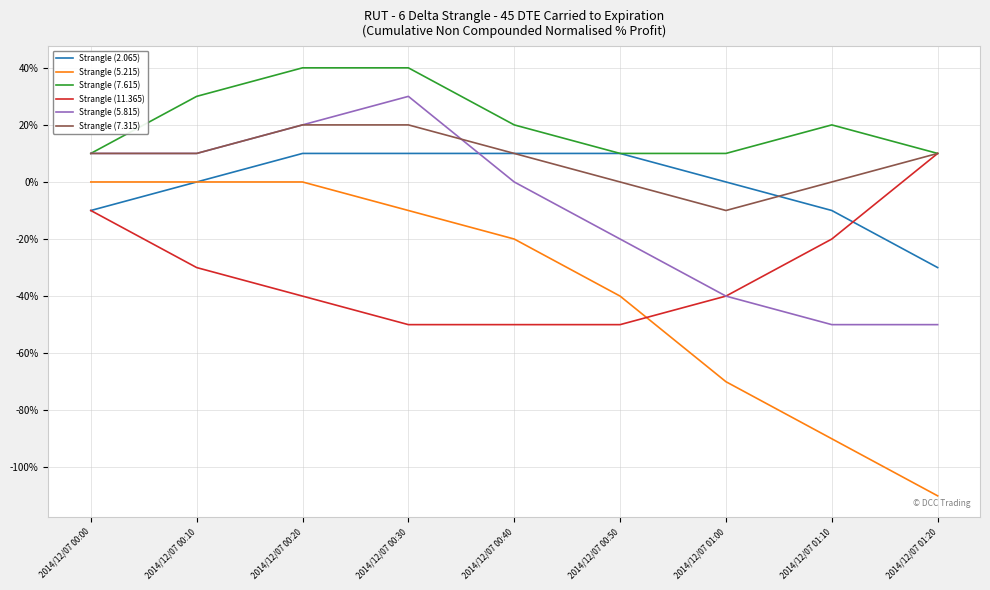

The Strangle (7.615) series shows 0.2 at 2014/12/07 00:30. True or false?

False